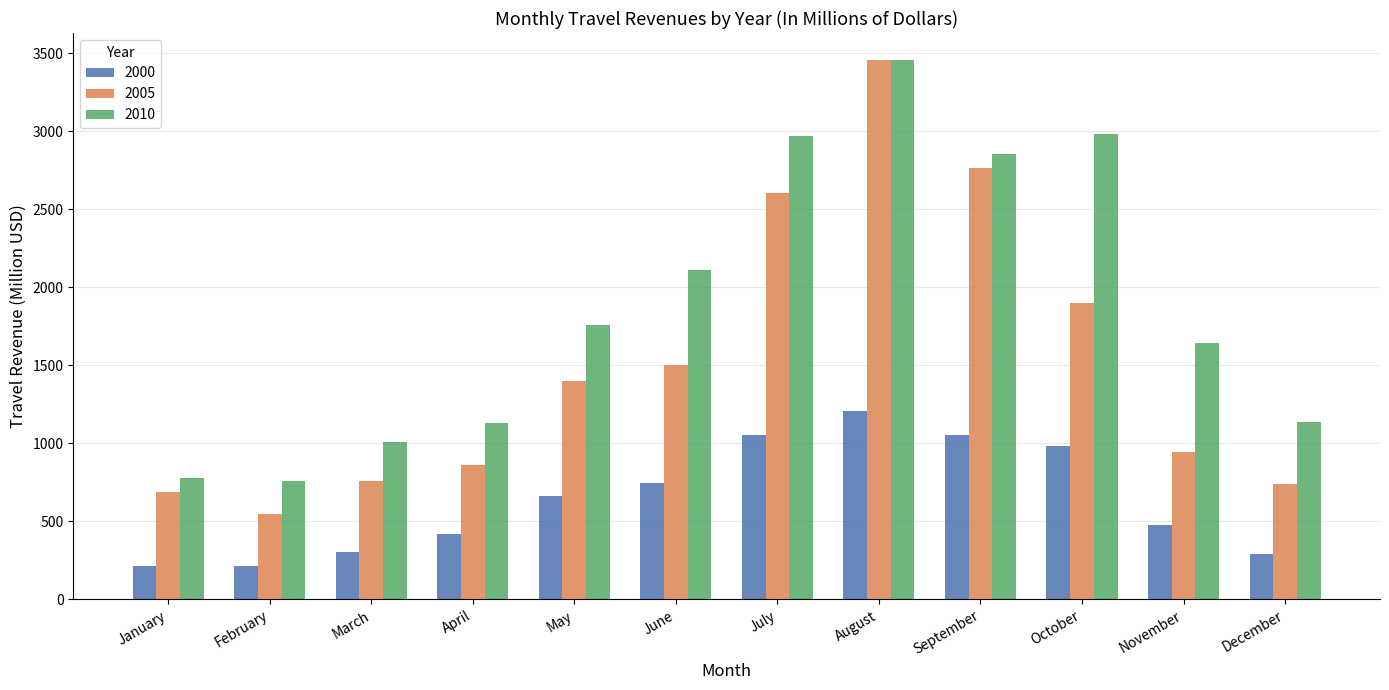

What is the difference between the 2010 values at March and May?

749